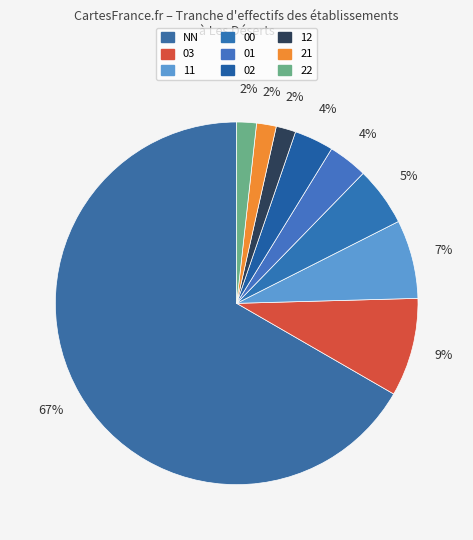

What is the smallest slice in the pie chart?

12